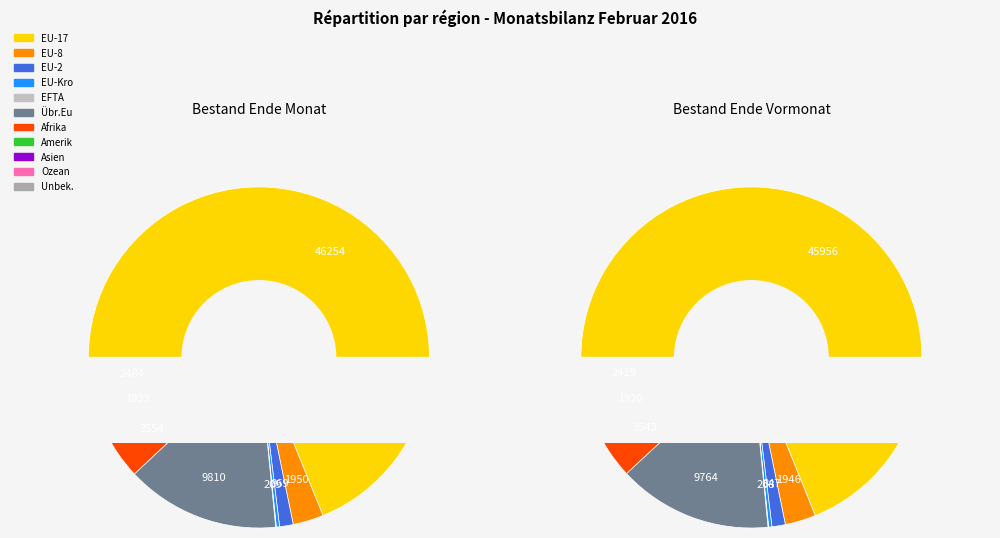

Between Afrika and Amerika, which is larger?

Afrika